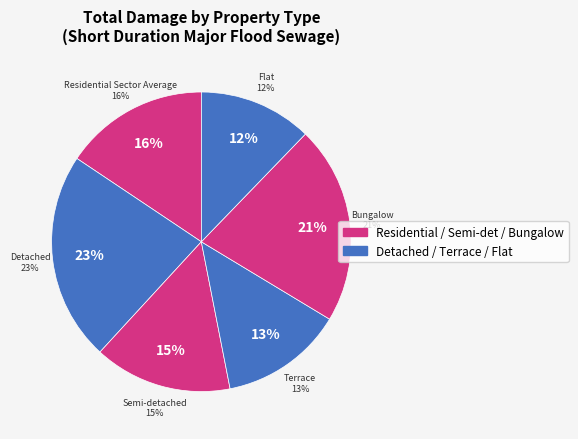

Do Detached and Bungalow together represent more than half of the pie?

No